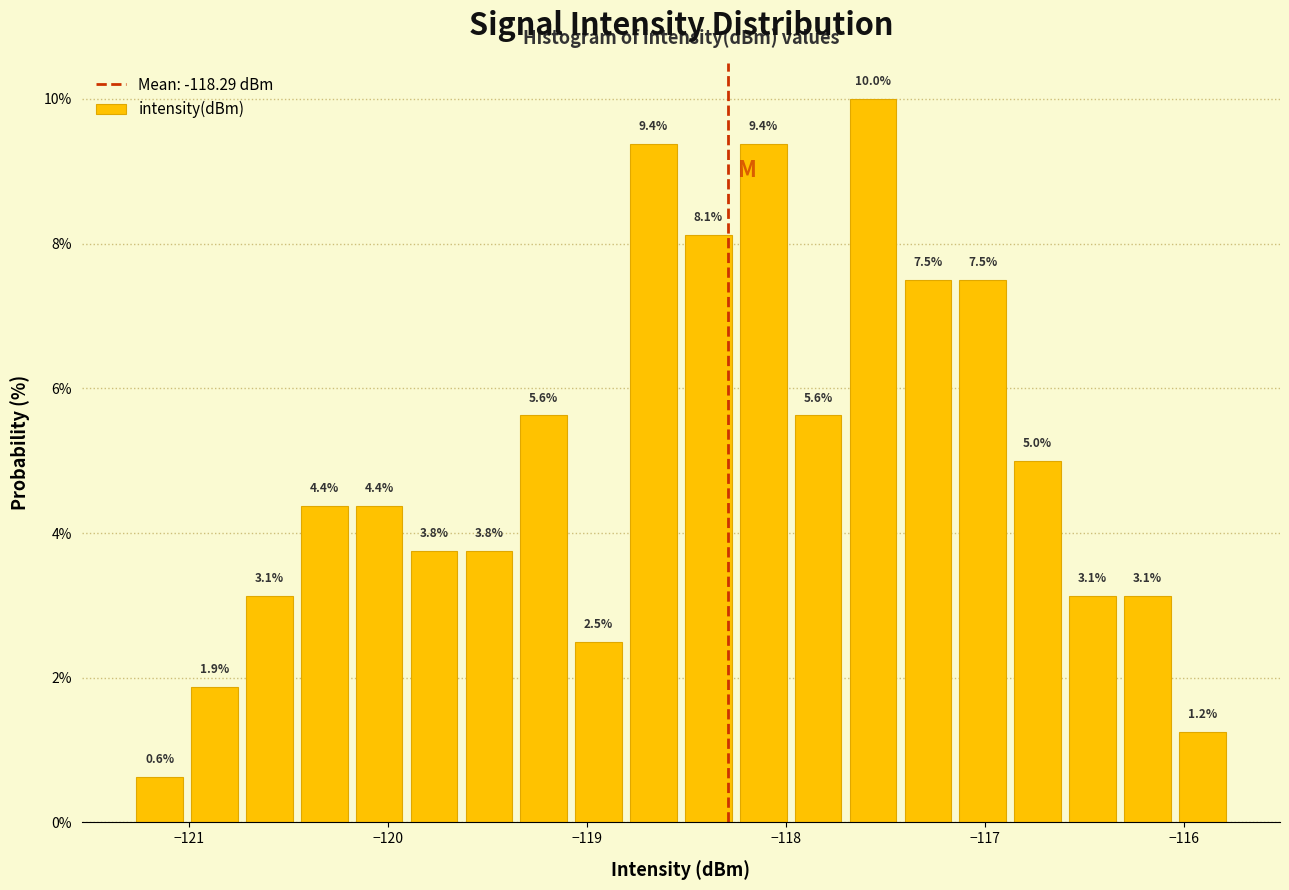

Read against the x-axis, roughly where is the centre of the tallest bar?

-117.6